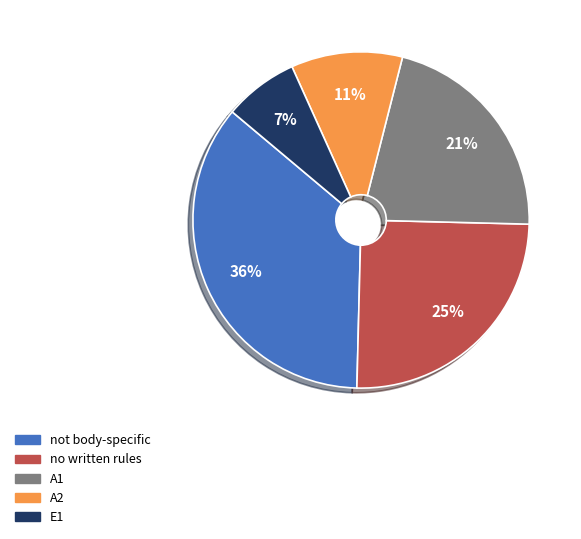

Which has a higher value, no written rules or E1?

no written rules